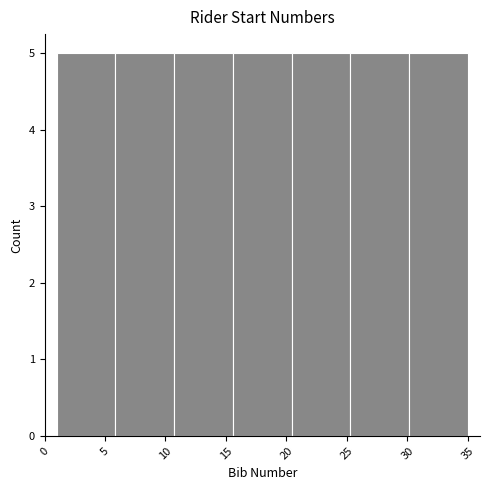

Reading left to right, transcribe this chart: for each bar, give the range it covers on the x-axis and its height. Neither the bar edges nor the heights are printed on the chart, so give them approximately, as read against the axes.

1.0 to 6.0: 5
6.0 to 10.5: 5
10.5 to 15.5: 5
15.5 to 20.5: 5
20.5 to 25.5: 5
25.5 to 30.0: 5
30.0 to 35.0: 5